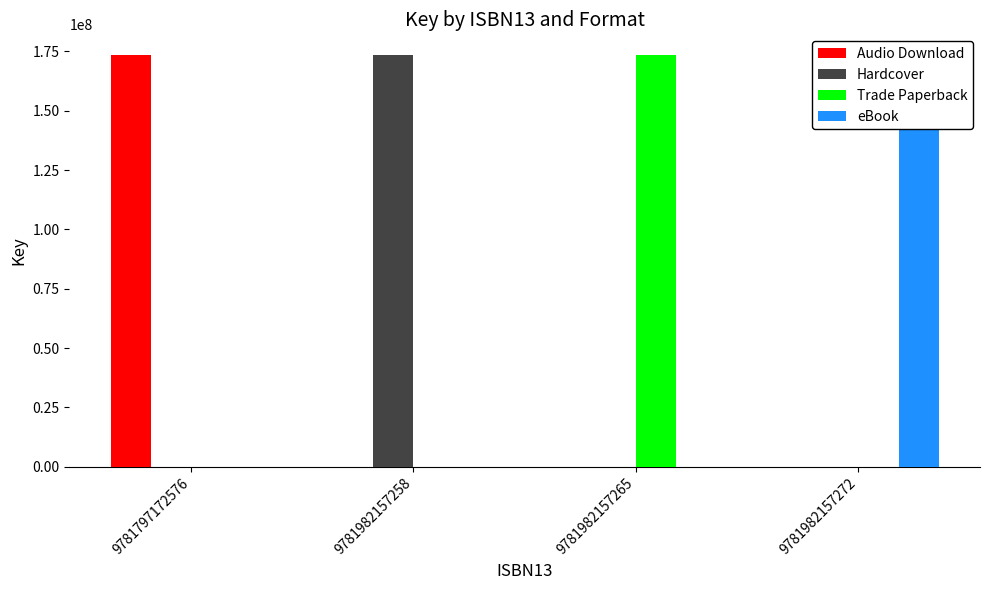

Is it true that Hardcover equals 77133765 at 9781982157265?

False